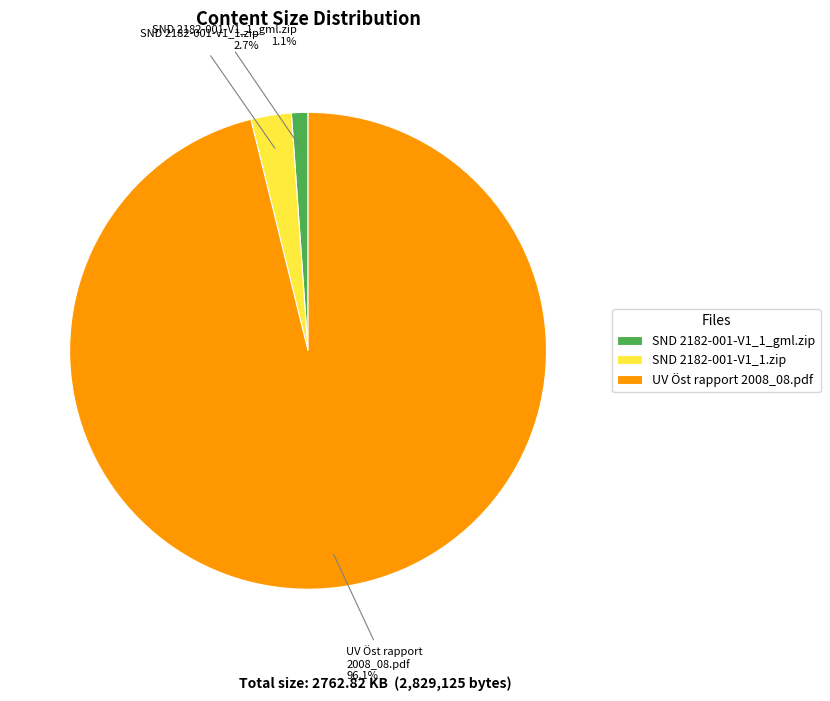

Between SND 2182-001-V1_1.zip and SND 2182-001-V1_1_gml.zip, which is larger?

SND 2182-001-V1_1.zip